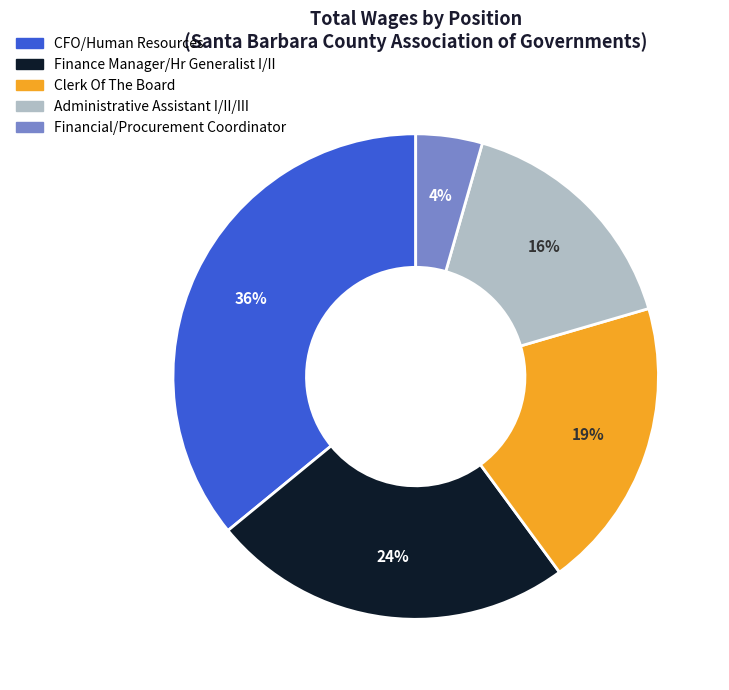

What is the largest slice in the pie chart?

CFO/Human Resources